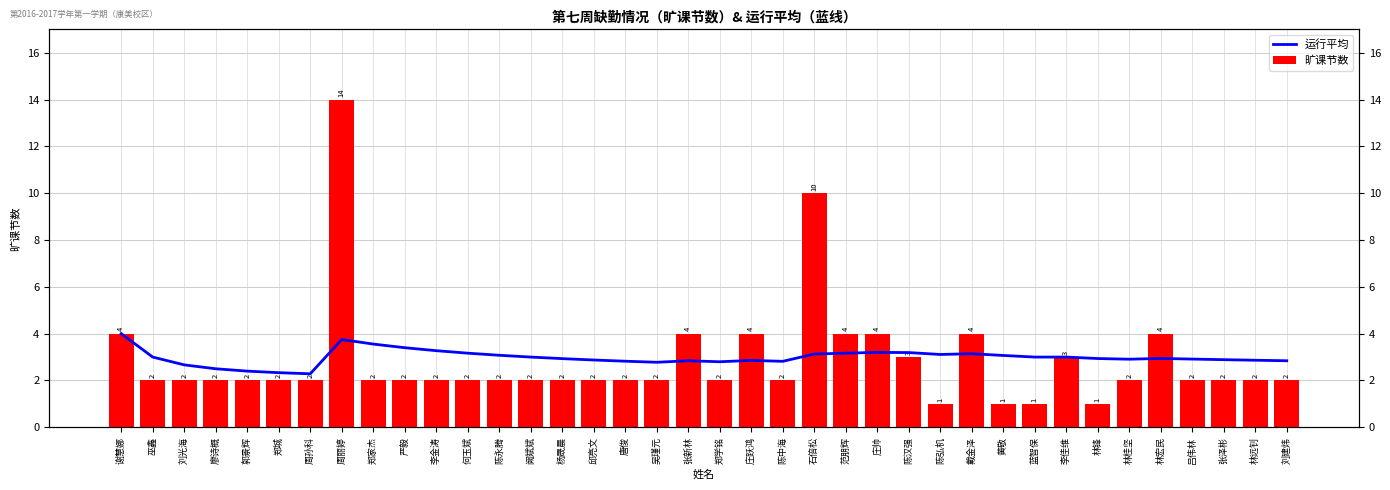

How many bars are there in each group?

2